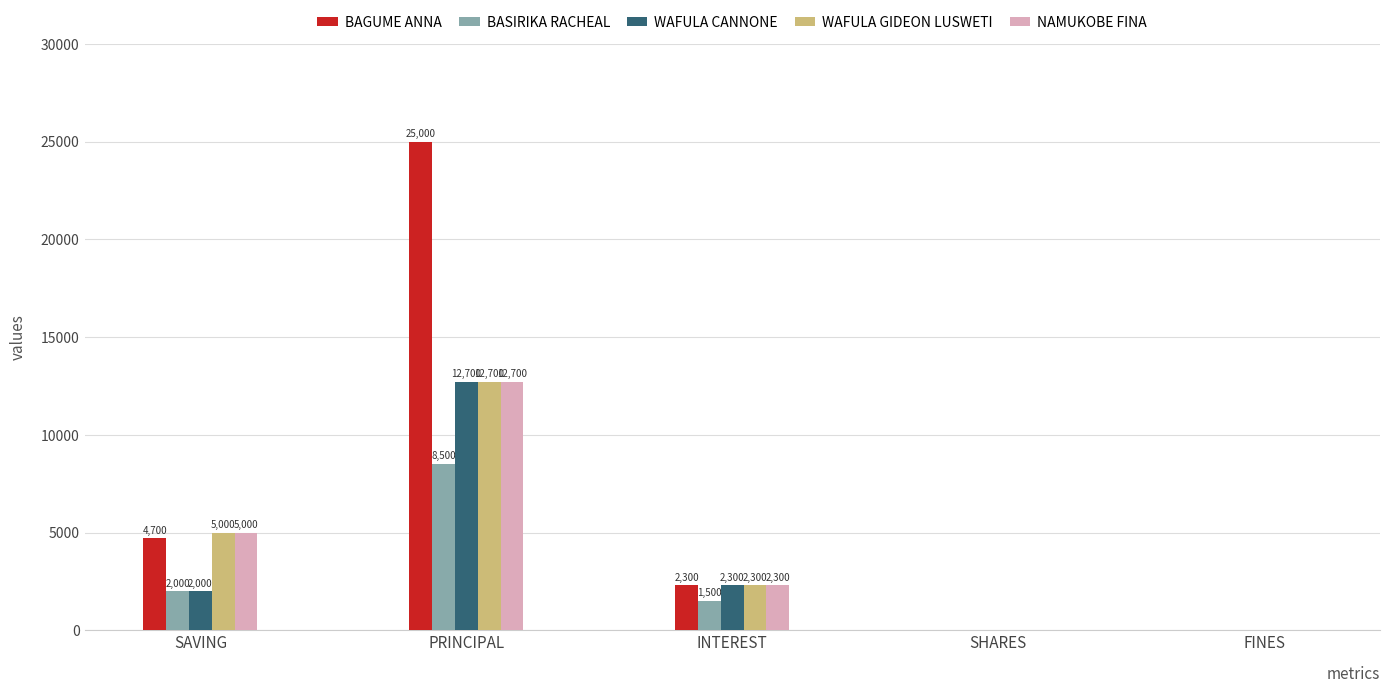

Does the chart contain stacked bars?

No